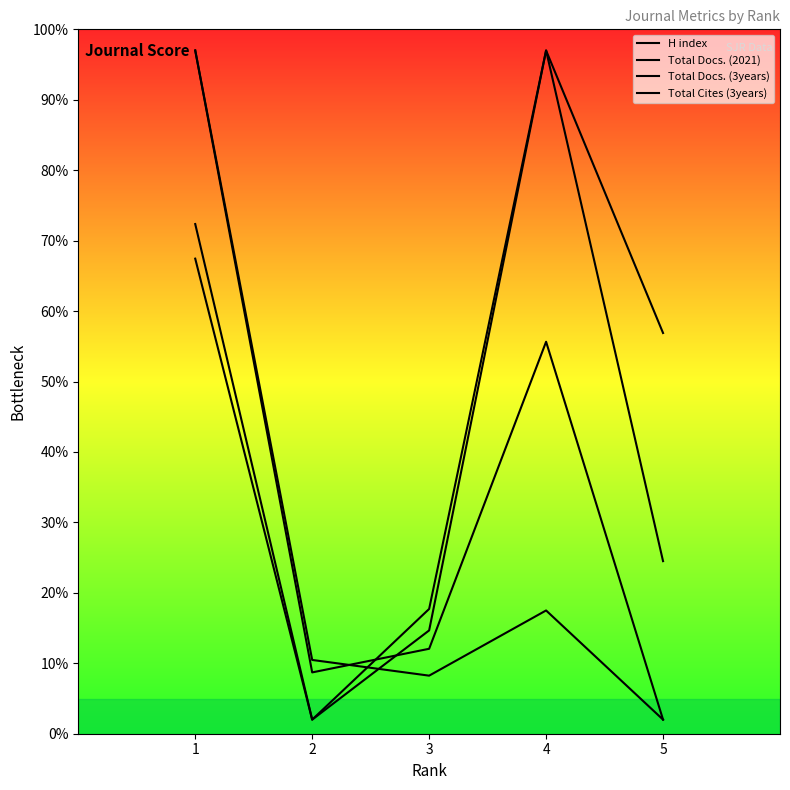

What is the value of the Total Docs. (3years) point at the 4th from the left?

97.0